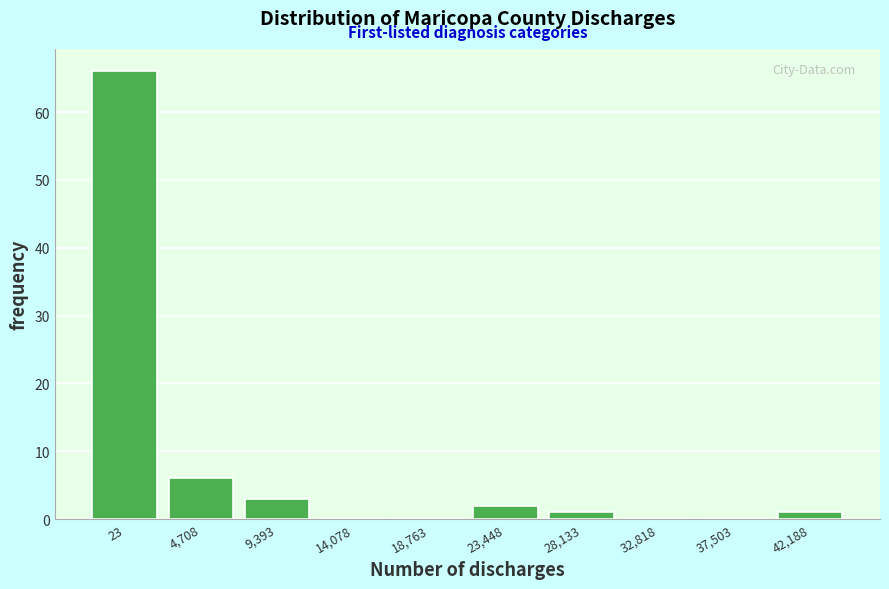

Reading left to right, transcribe all the data shown in this chart.

23=66	4,708=6	9,393=3	14,078=0	18,763=0	23,448=2	28,133=1	32,818=0	37,503=0	42,188=1